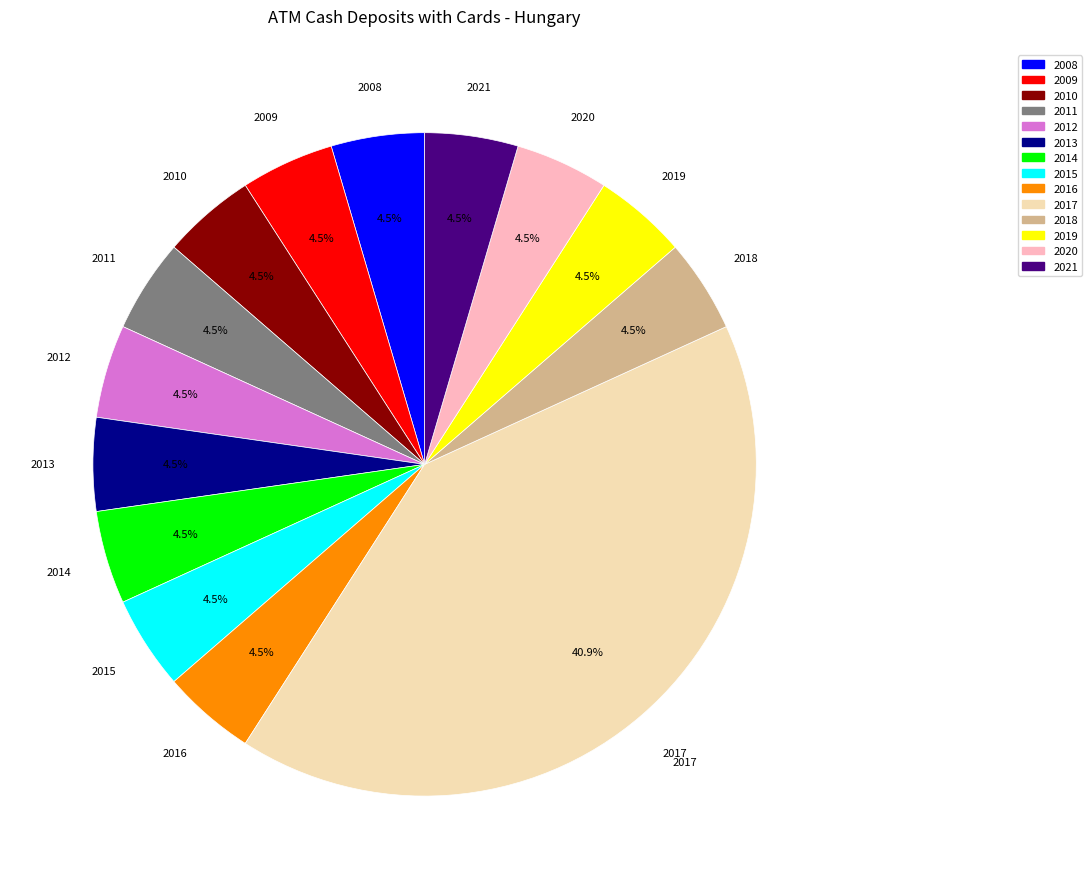

Is there any slice that represents more than half of the pie?

No